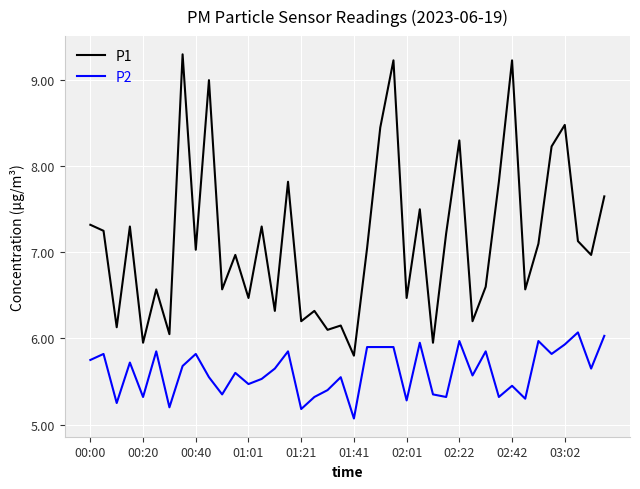

True or false: P2 and P1 cross at least once.

False